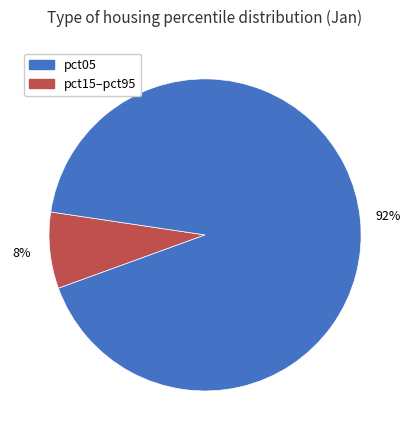

Does pct15–pct95 account for over 50% of the chart?

Yes